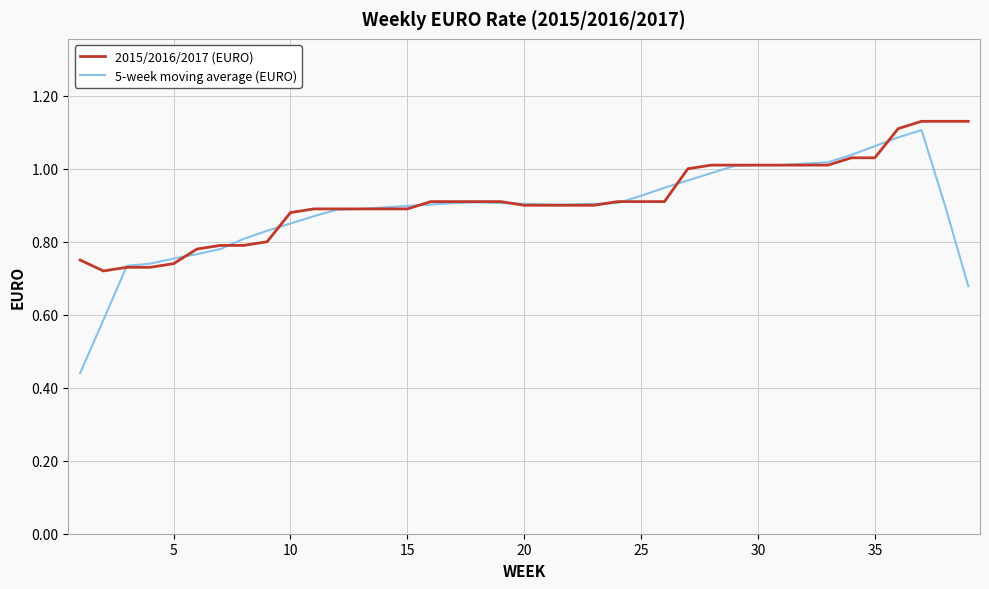

Which series has the largest range (max minus min)?

5-week moving average (EURO)